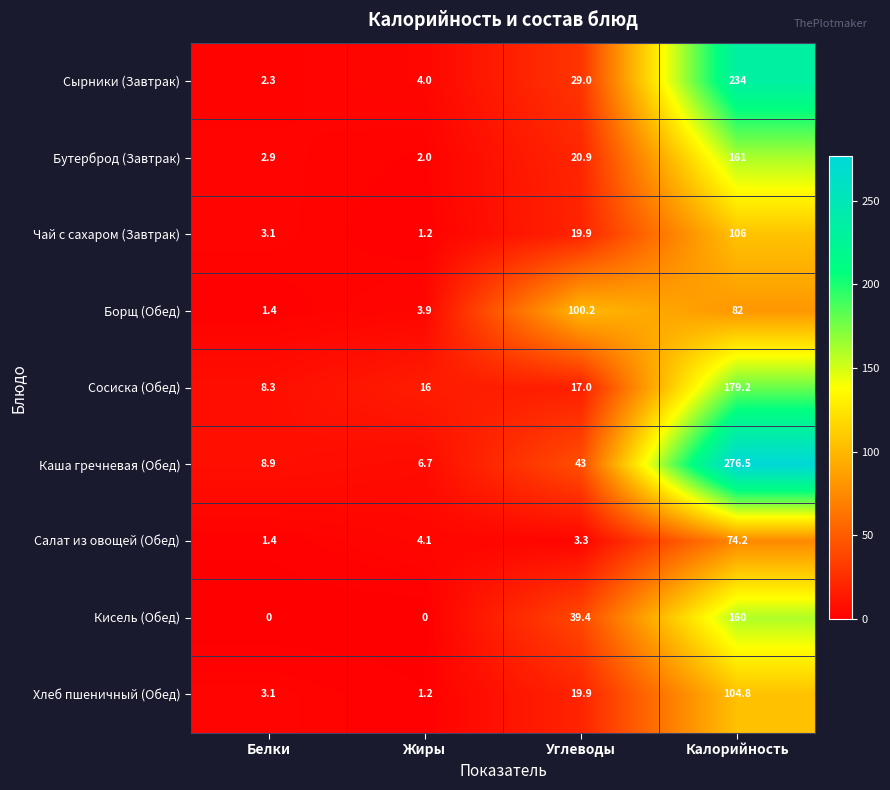

What is the average value of the Борщ (Обед) series?

46.9